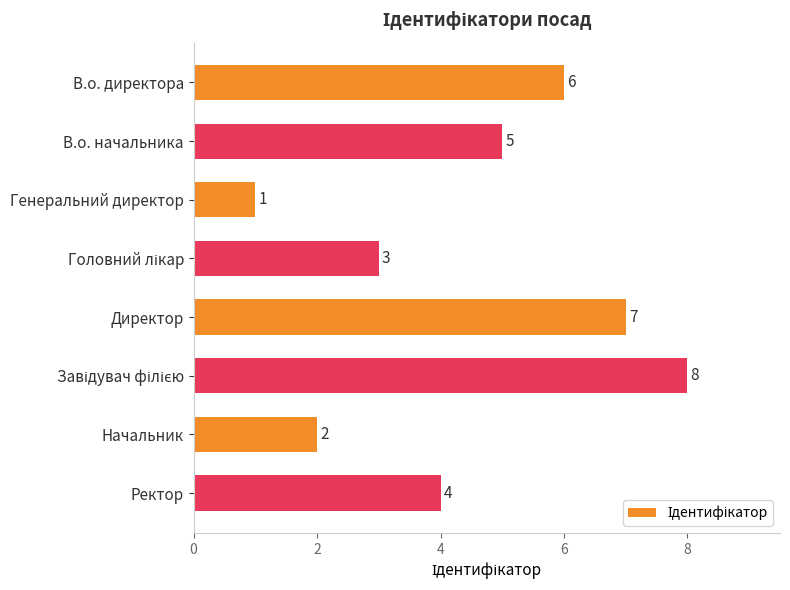

How many distinct data groups are displayed?

1